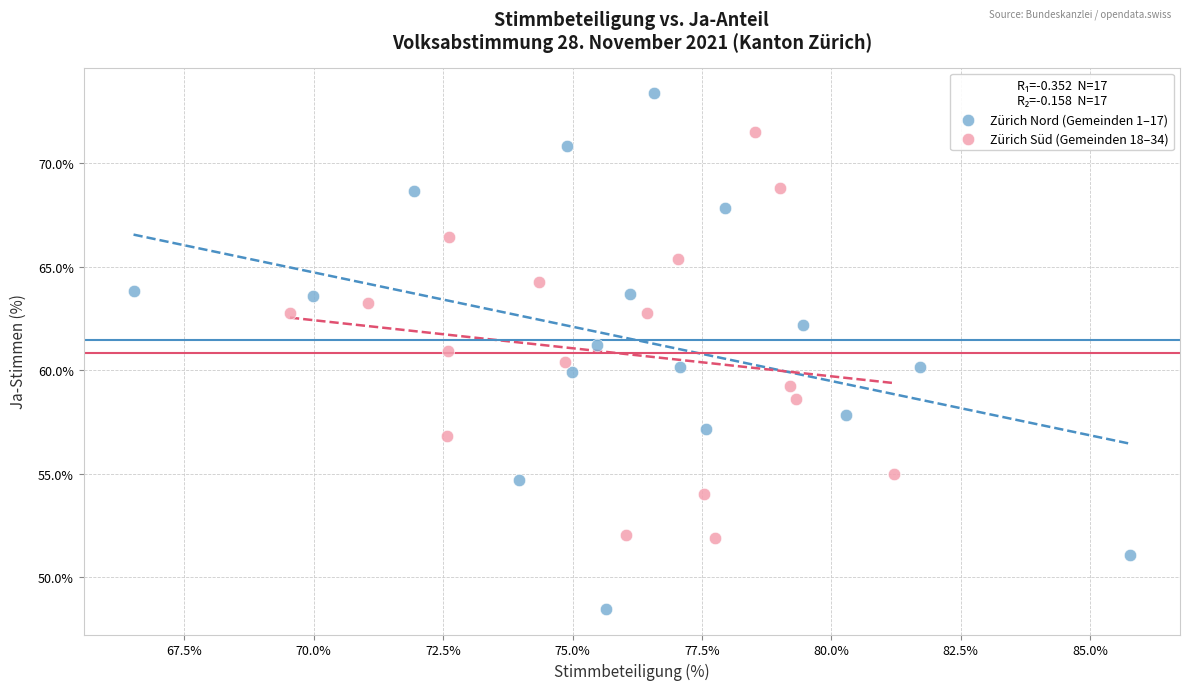

Which series reaches the minimum Y coordinate?

Zürich Nord (Gemeinden 1–17)